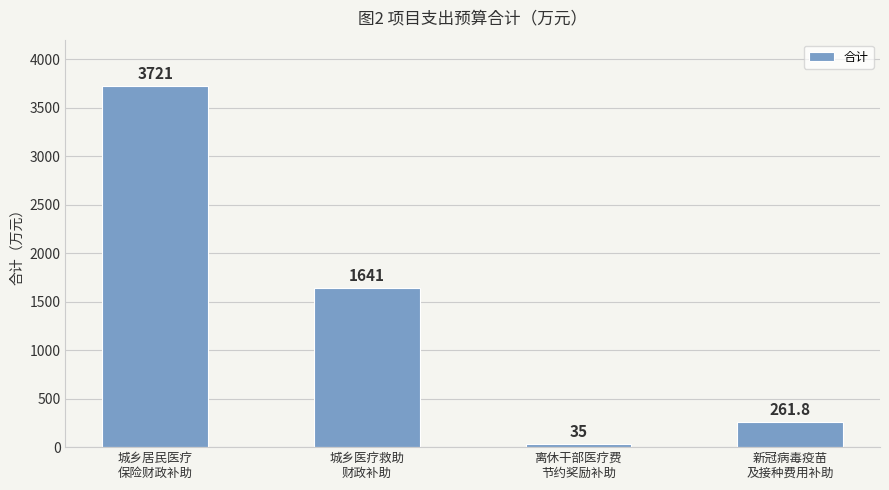

Does the chart contain stacked bars?

No